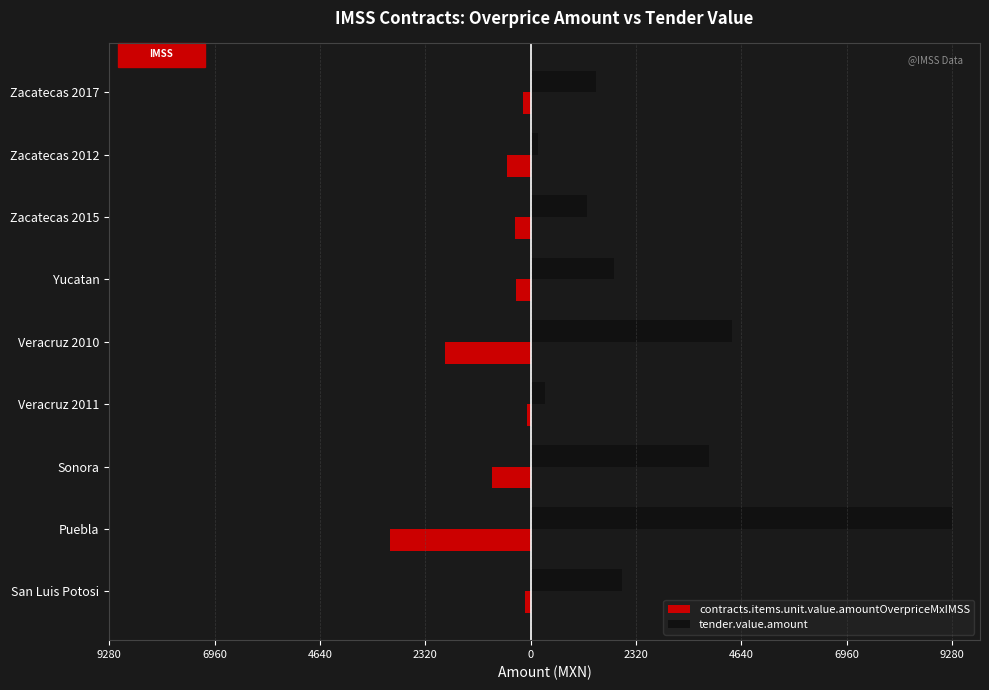

What are all the series names shown in the legend?

contracts.items.unit.value.amountOverpriceMxIMSS, tender.value.amount